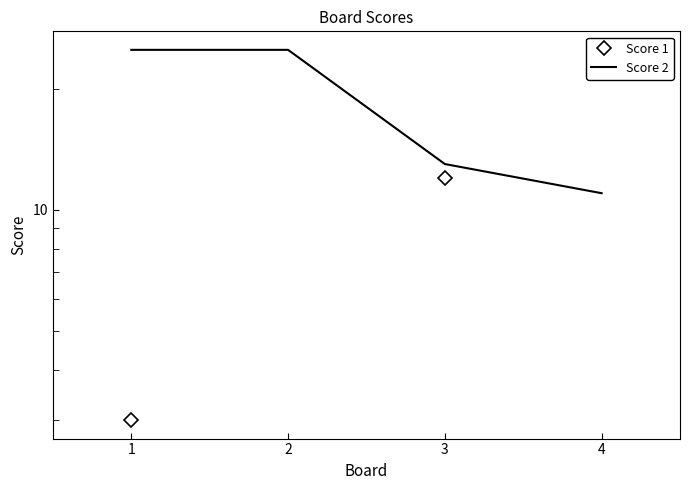

After their last crossing, which series has the higher values: Score 2 or Score 1?

Score 1